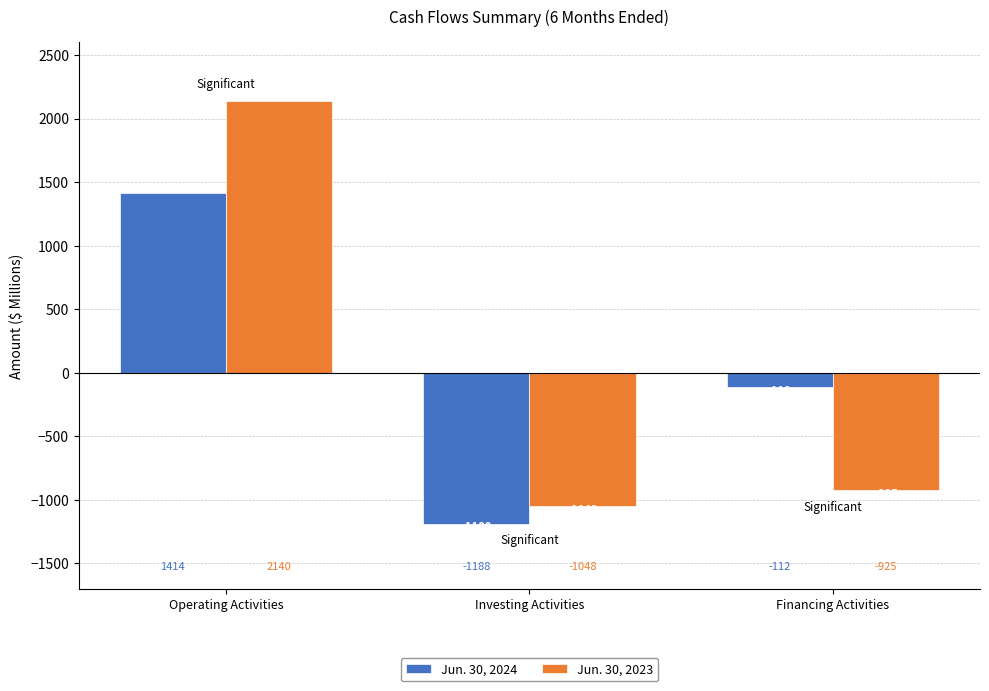

How many categories are shown in the chart?

3